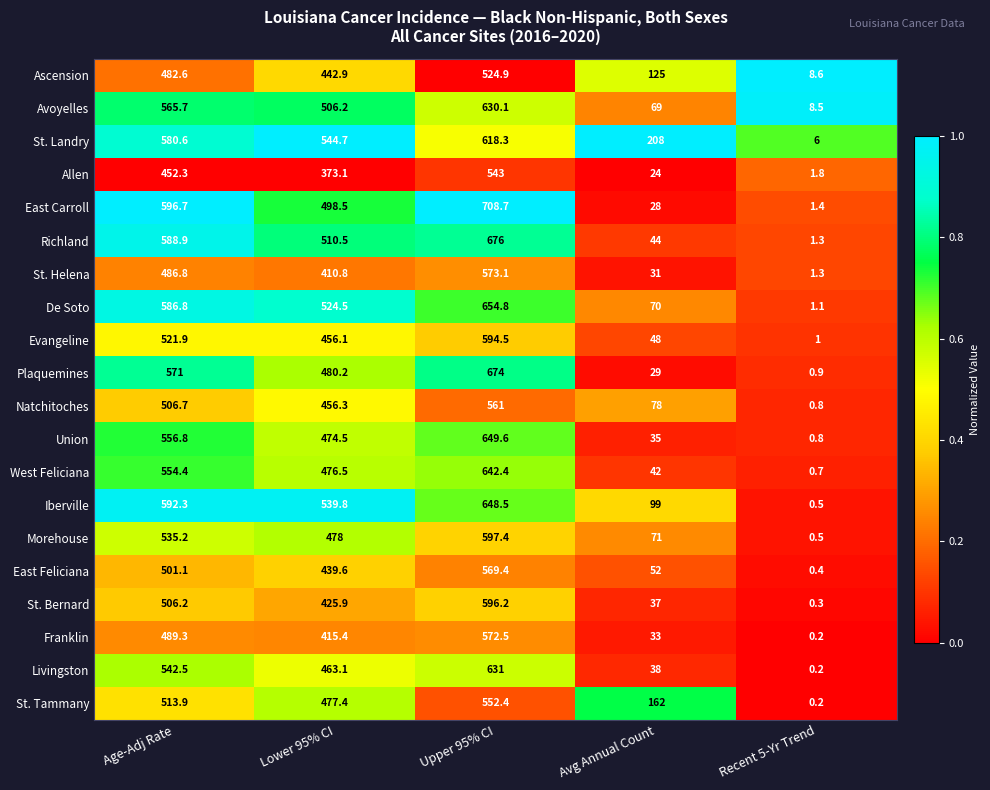

What is the spread (max minus min) of values at Lower 95% CI?

171.6